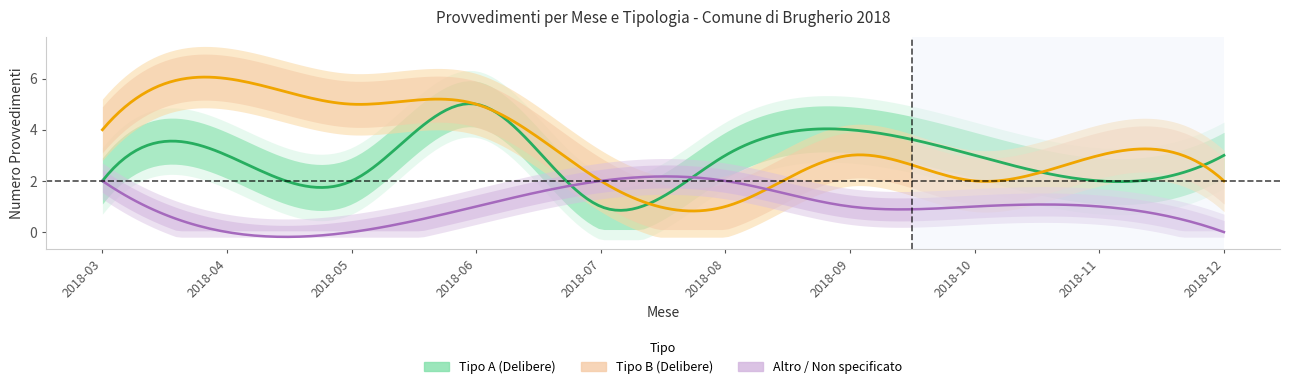

What is the sum of all Tipo A values?

28